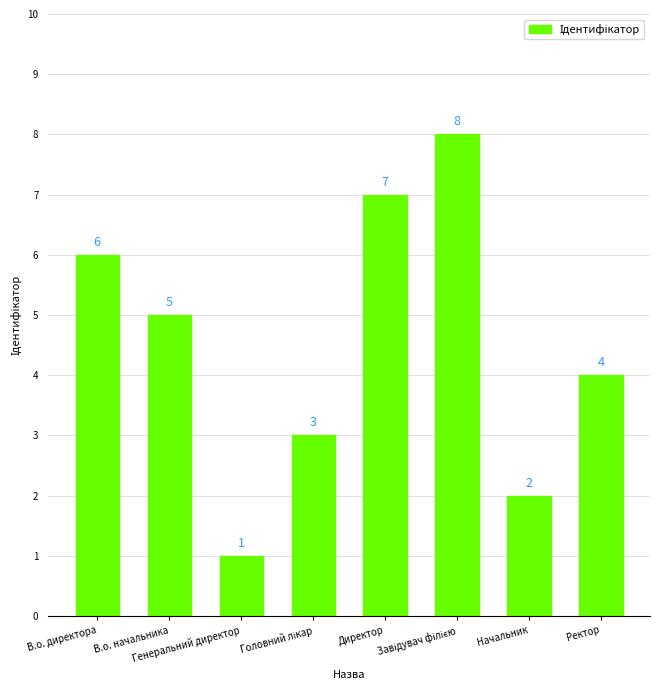

What is the value of the 3rd bar from the left?

1